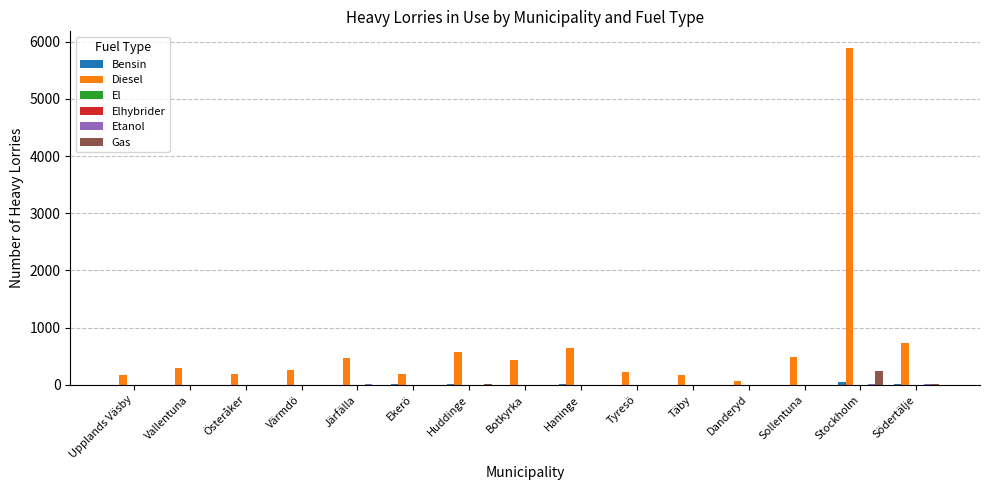

Which label corresponds to the largest value in the chart?

Stockholm